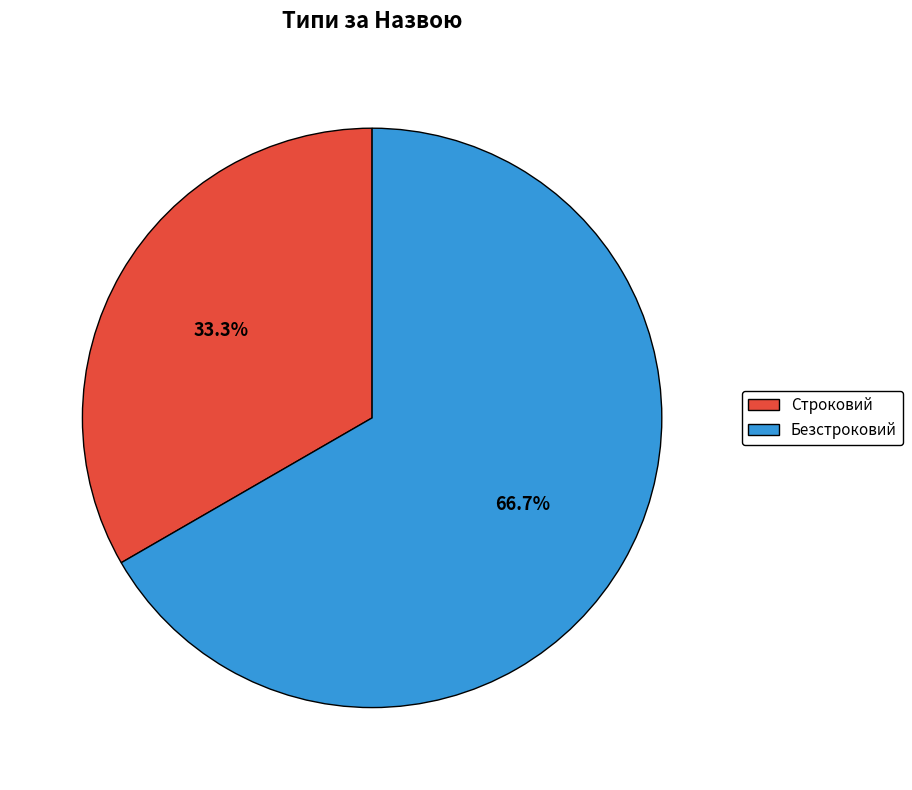

Combined, do Строковий and Безстроковий account for over 50%?

Yes